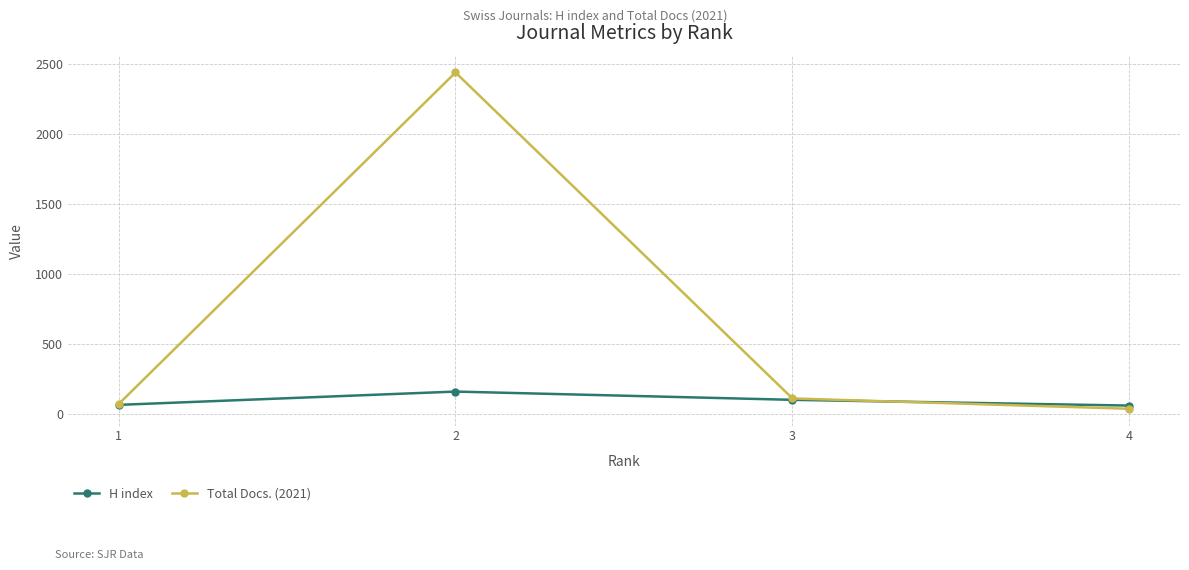

What is the difference between the maximum and minimum values in the Total Docs. (2021) series?

2402